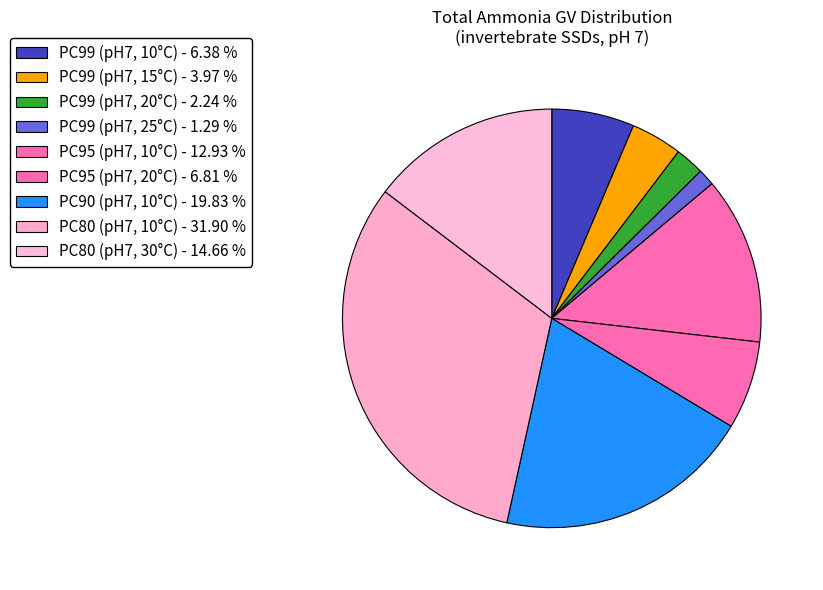

To the nearest percent, what percentage of the pie is PC99 (pH7, 15°C)?

4%